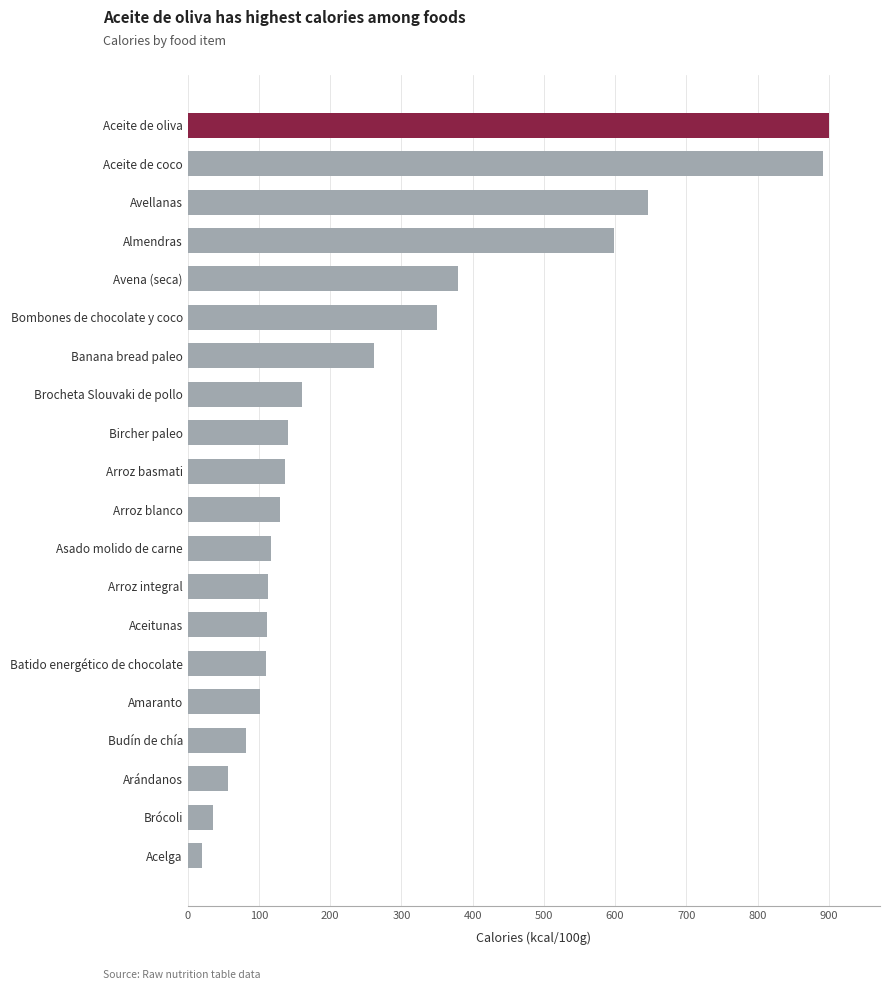

What is the smallest value displayed?

20.0